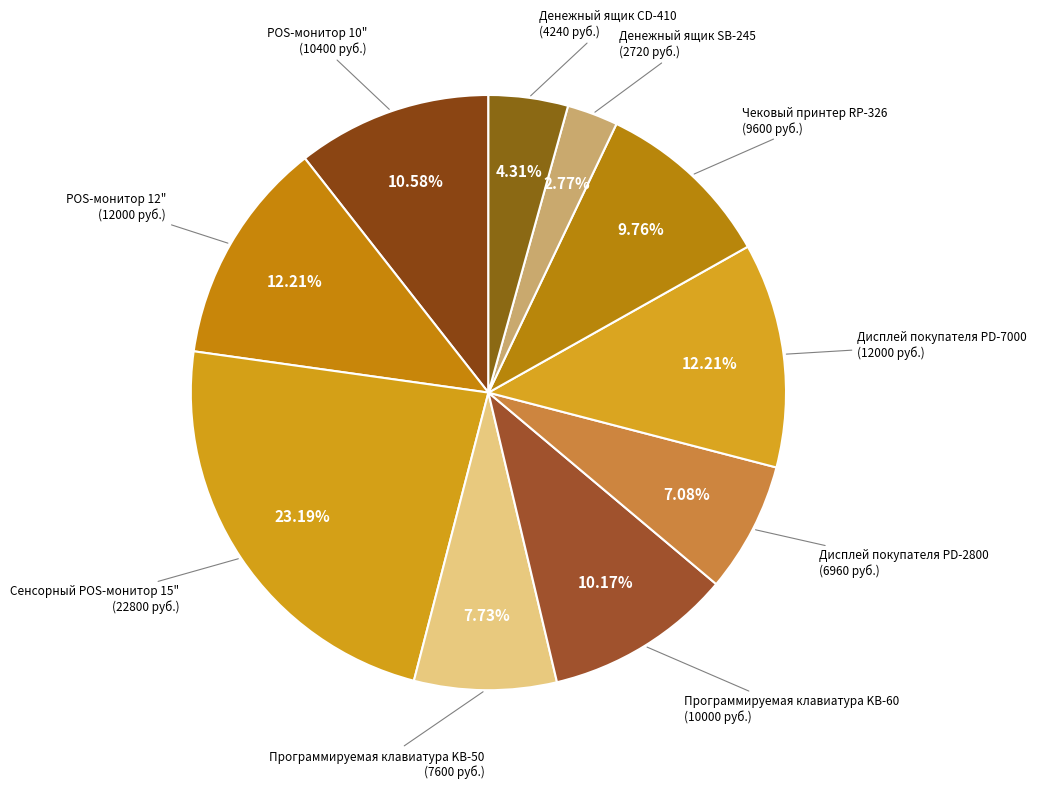

Rank the categories by value from highest to lowest.

Сенсорный POS-монитор 15", POS-монитор 12", Дисплей покупателя PD-7000, POS-монитор 10", Программируемая клавиатура KB-60, Чековый принтер RP-326, Программируемая клавиатура KB-50, Дисплей покупателя PD-2800, Денежный ящик CD-410, Денежный ящик SB-245